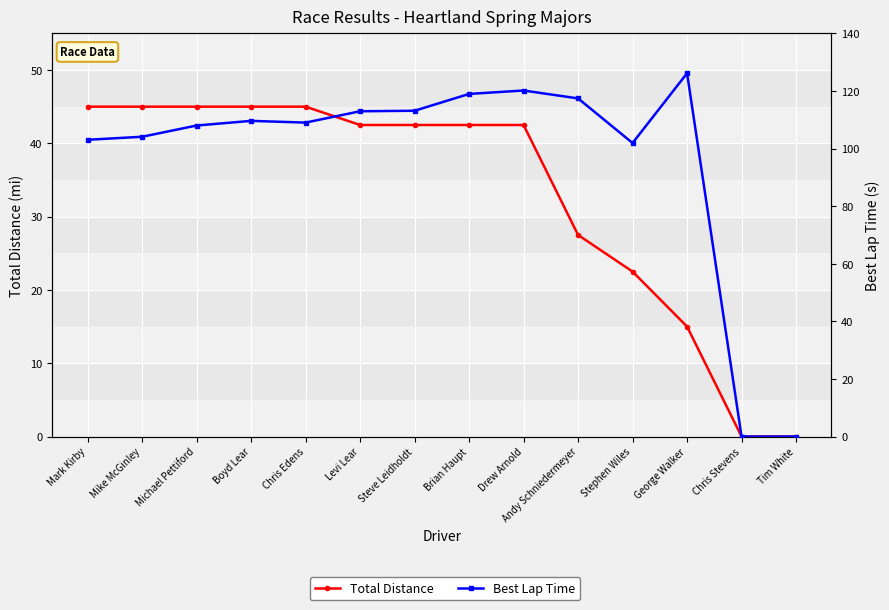

Which series has the largest total across all categories?

Best Lap Time